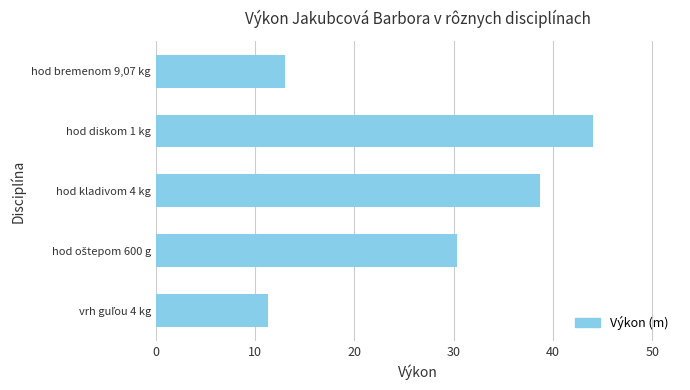

What is the smallest value displayed?

11.3